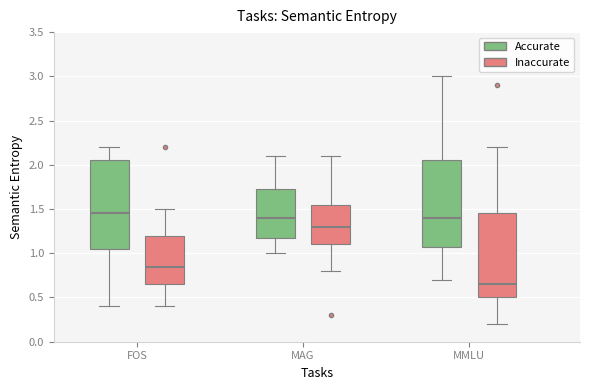

Reading left to right, transcribe this box plot: for each box, give where its median line is, the range the box spans, and where its two whiskers end, as read against the y-axis. The values are not printed on the chart, so give them approximately, as read against the axis.

FOS (Accurate): median 1.45, box 1.05 to 2.05, whiskers 0.40 to 2.20
FOS (Inaccurate): median 0.85, box 0.65 to 1.20, whiskers 0.40 to 1.50
MAG (Accurate): median 1.40, box 1.20 to 1.75, whiskers 1.00 to 2.10
MAG (Inaccurate): median 1.30, box 1.10 to 1.55, whiskers 0.80 to 2.10
MMLU (Accurate): median 1.40, box 1.10 to 2.05, whiskers 0.70 to 3.00
MMLU (Inaccurate): median 0.65, box 0.50 to 1.45, whiskers 0.20 to 2.20